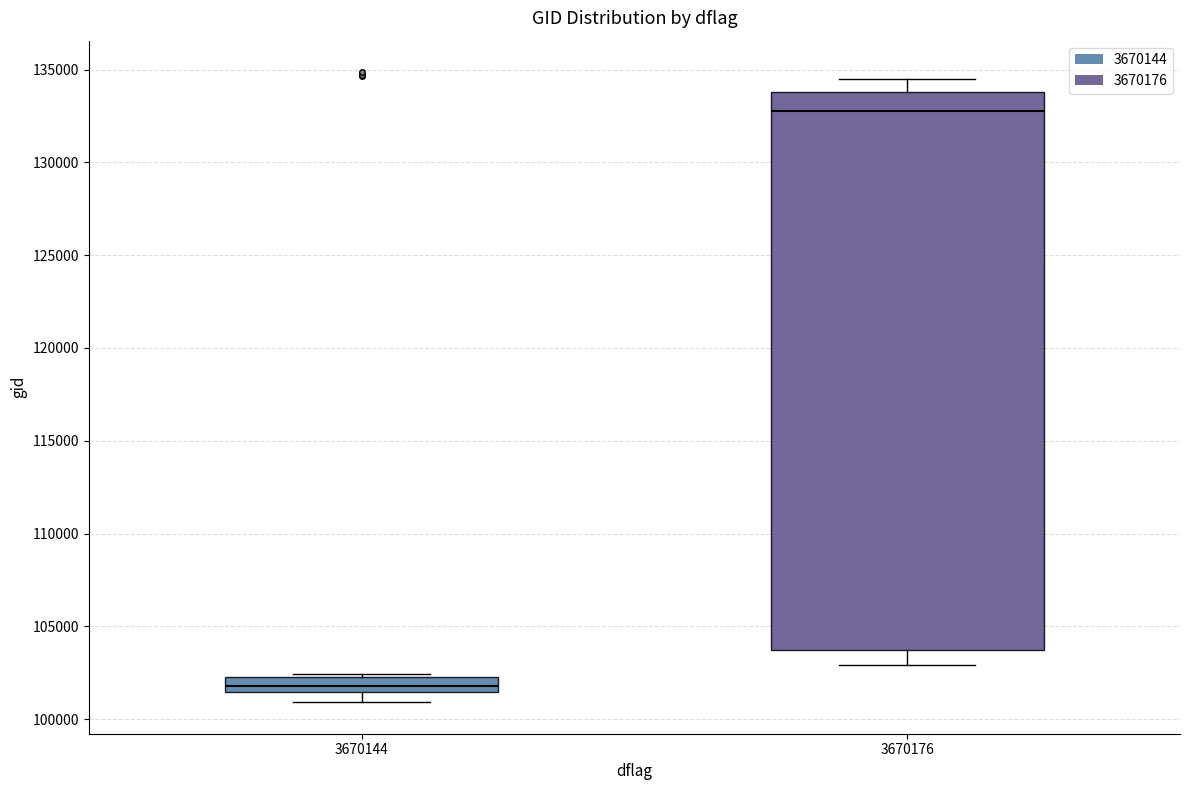

Where does the median line of the box at x = 3670144 sit on the y-axis? The values are not printed on the chart, so give them approximately, as read against the axis.

102000